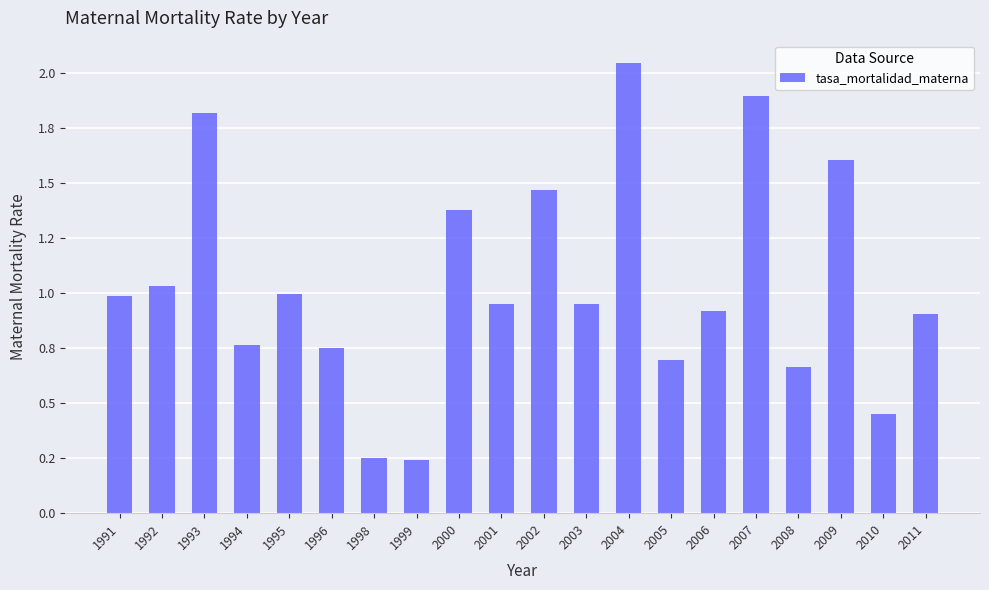

Reading left to right, list all the values displayed in this chart.

1991=1.0	1992=1.0	1993=1.8	1994=0.8	1995=1.0	1996=0.8	1998=0.3	1999=0.2	2000=1.4	2001=0.9	2002=1.5	2003=0.9	2004=2.0	2005=0.7	2006=0.9	2007=1.9	2008=0.7	2009=1.6	2010=0.5	2011=0.9